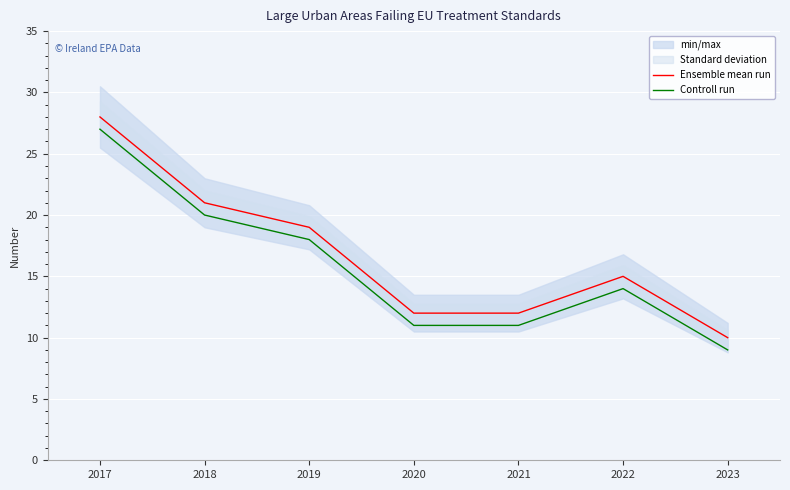

True or false: Ensemble mean run and Controll run cross at least once.

False